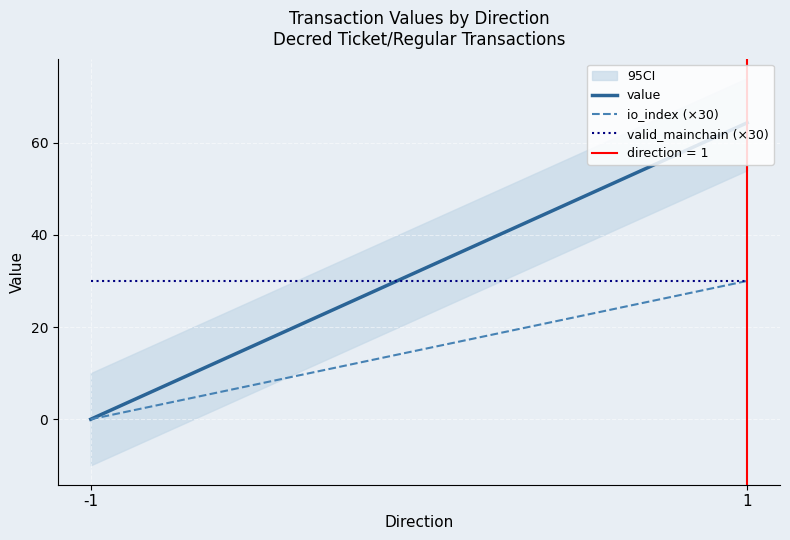

What is the approximate value of valid_mainchain (×30) at 1?

30.0